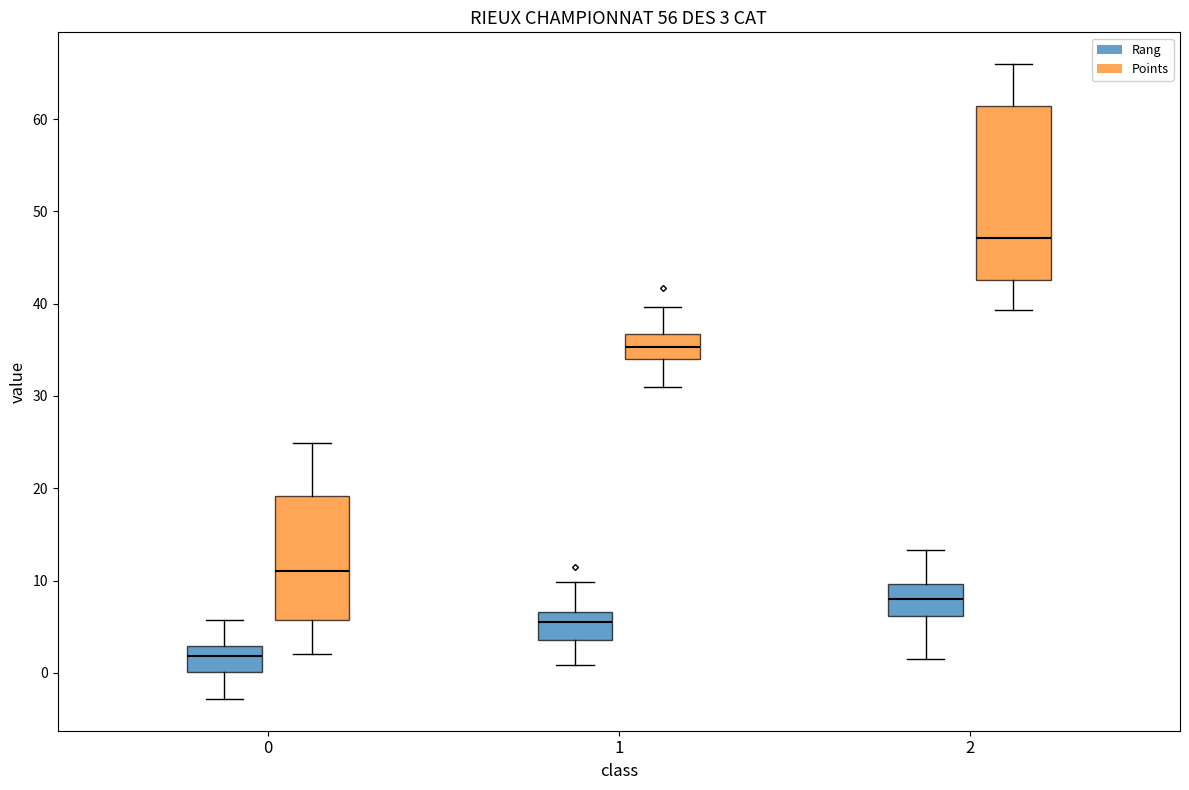

Which box's median line is the lowest?

0 (Rang)